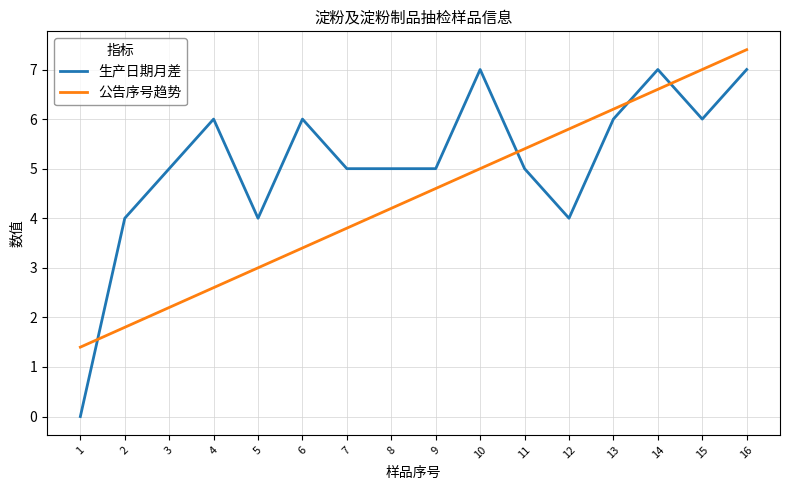

What is the approximate value of 公告序号趋势 at 6?

3.4